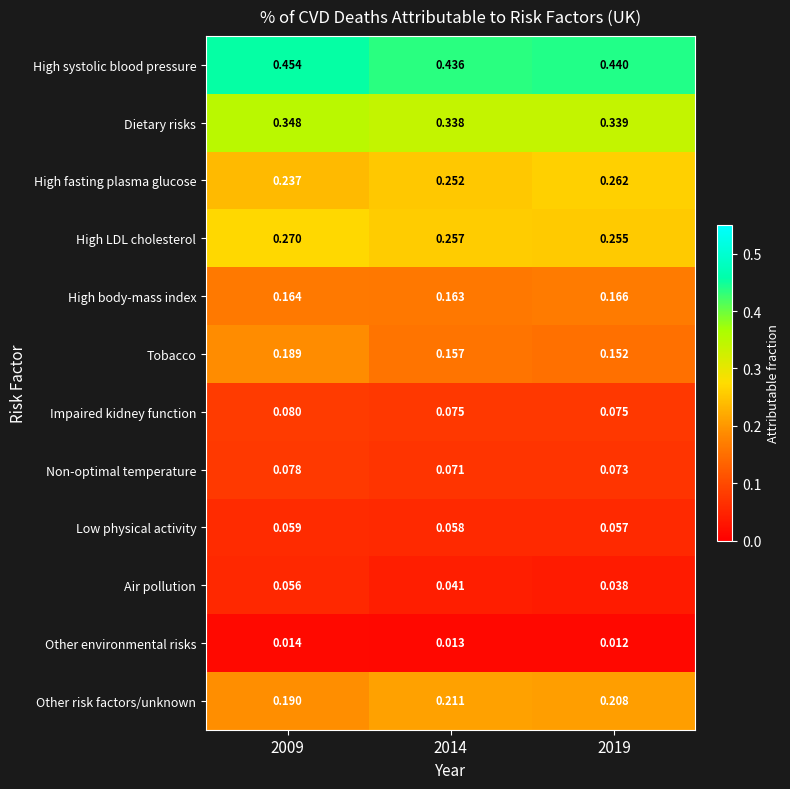

Which series has the widest spread of values?

Tobacco